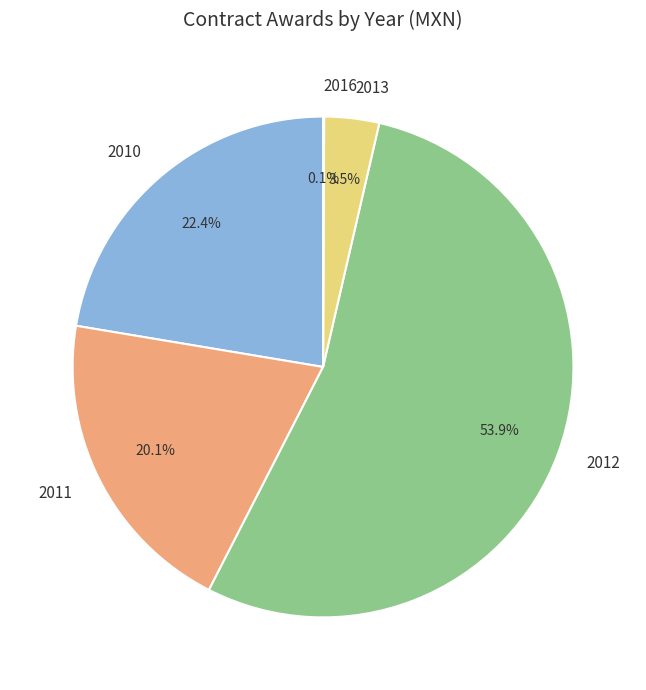

Is the sum of 2010 and 2011 greater than half?

No